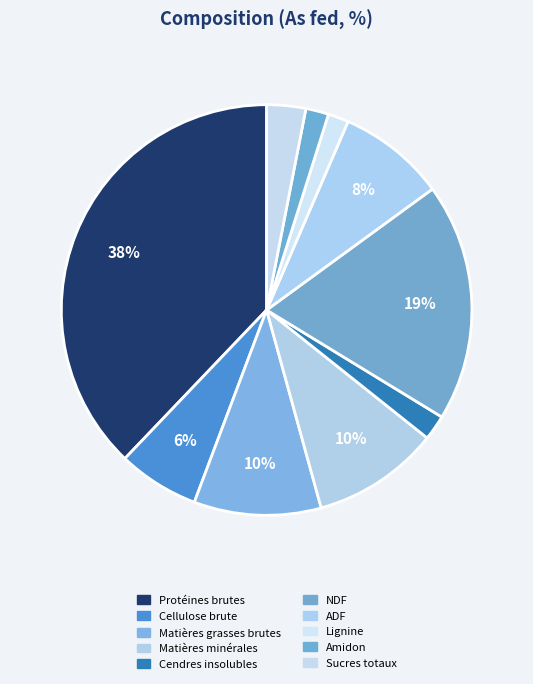

Does any single category account for the majority?

No